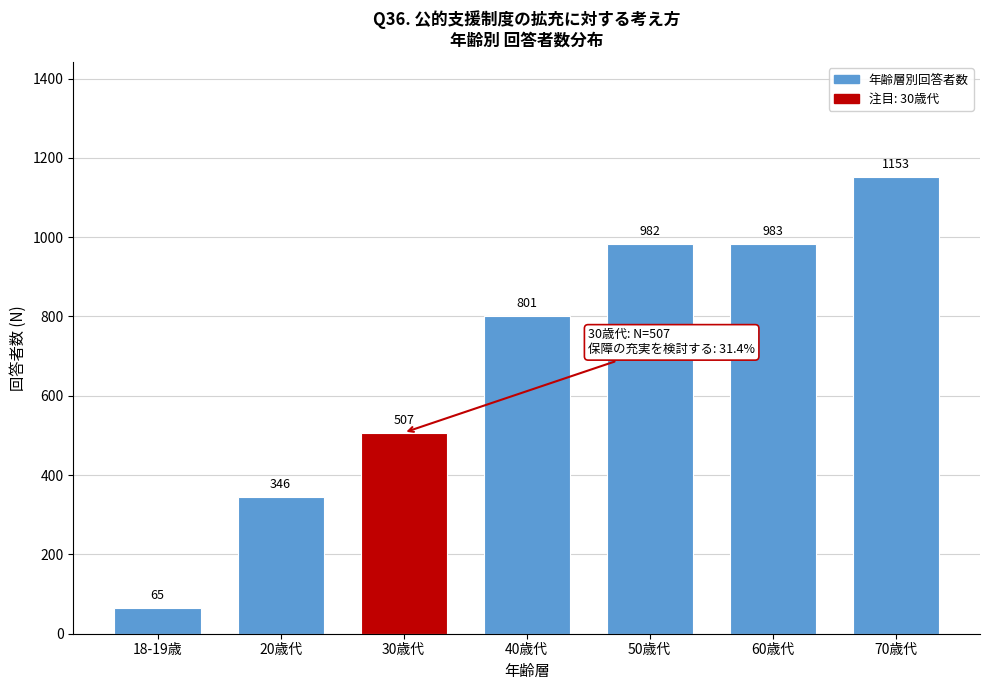

Reading right to left, transcribe all the data shown in this chart.

1153	983	982	801	507	346	65